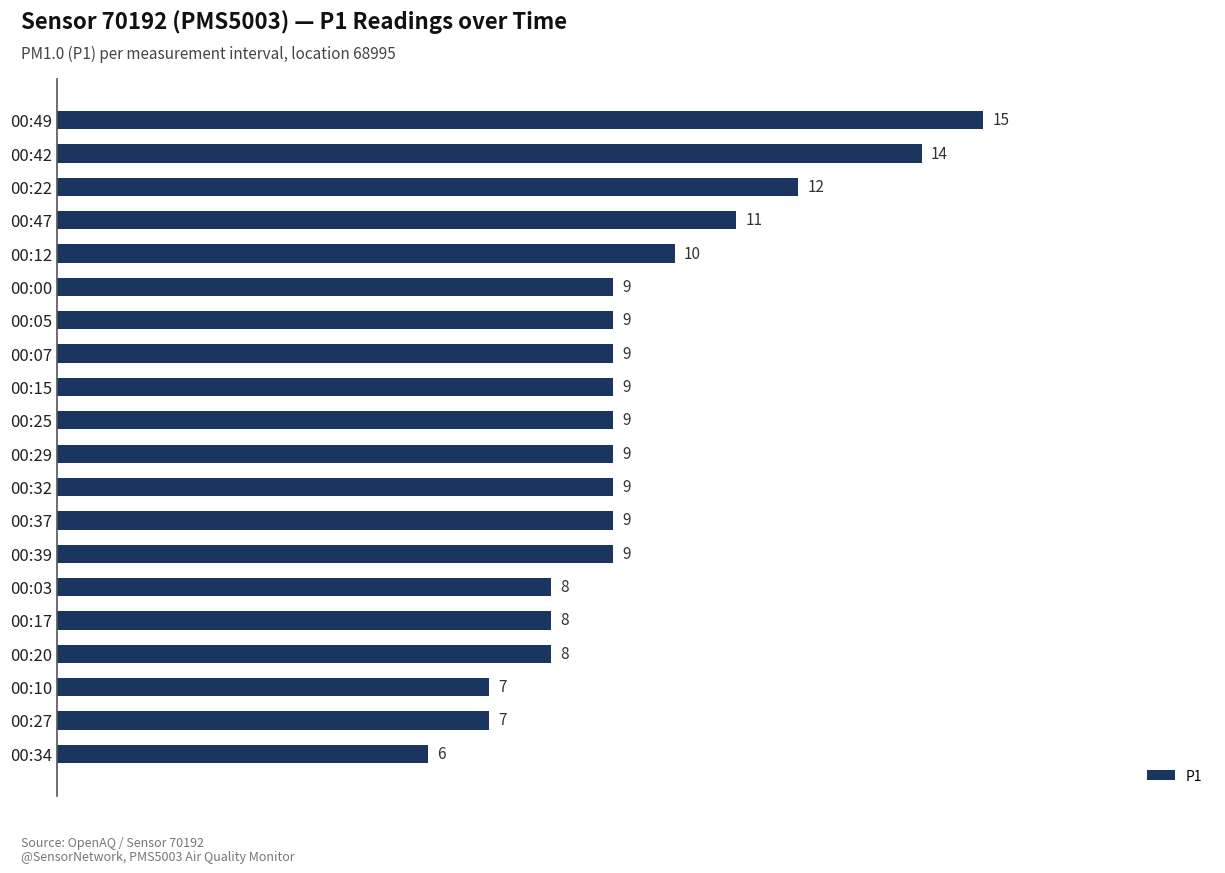

The value at 00:32 is 2. True or false?

False